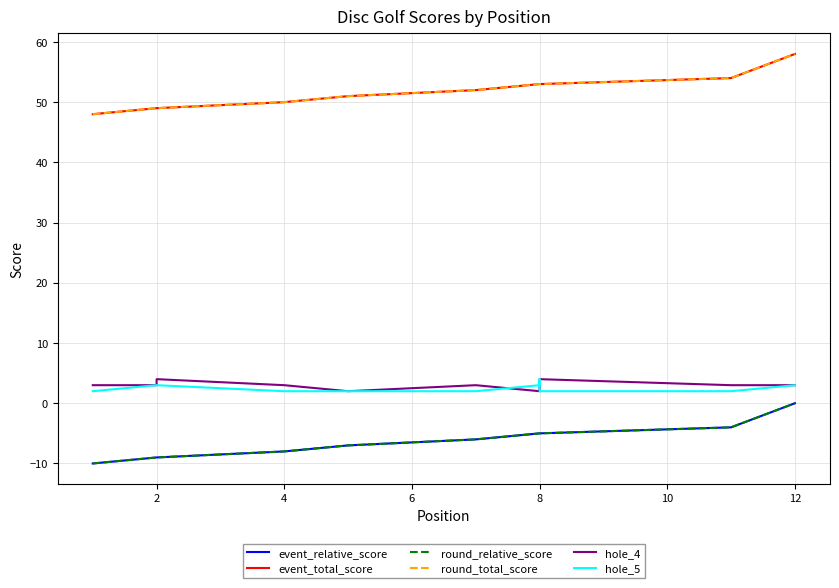

True or false: event_total_score has a value of 25 at 10.

False